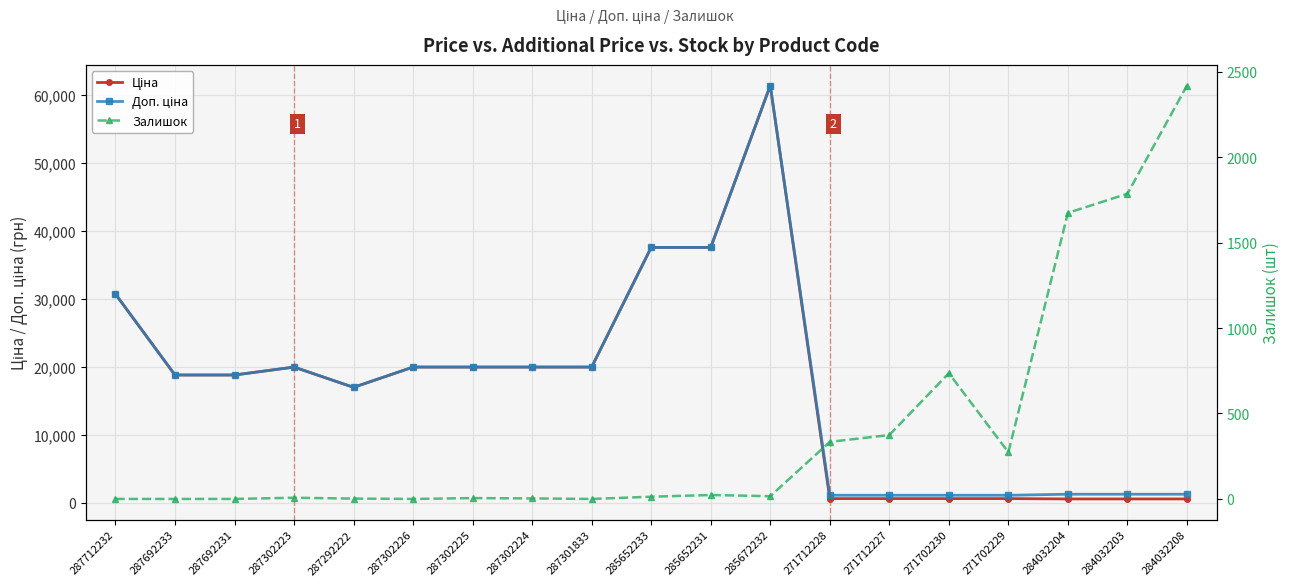

What is the label of the 10th point from the right?

285652233